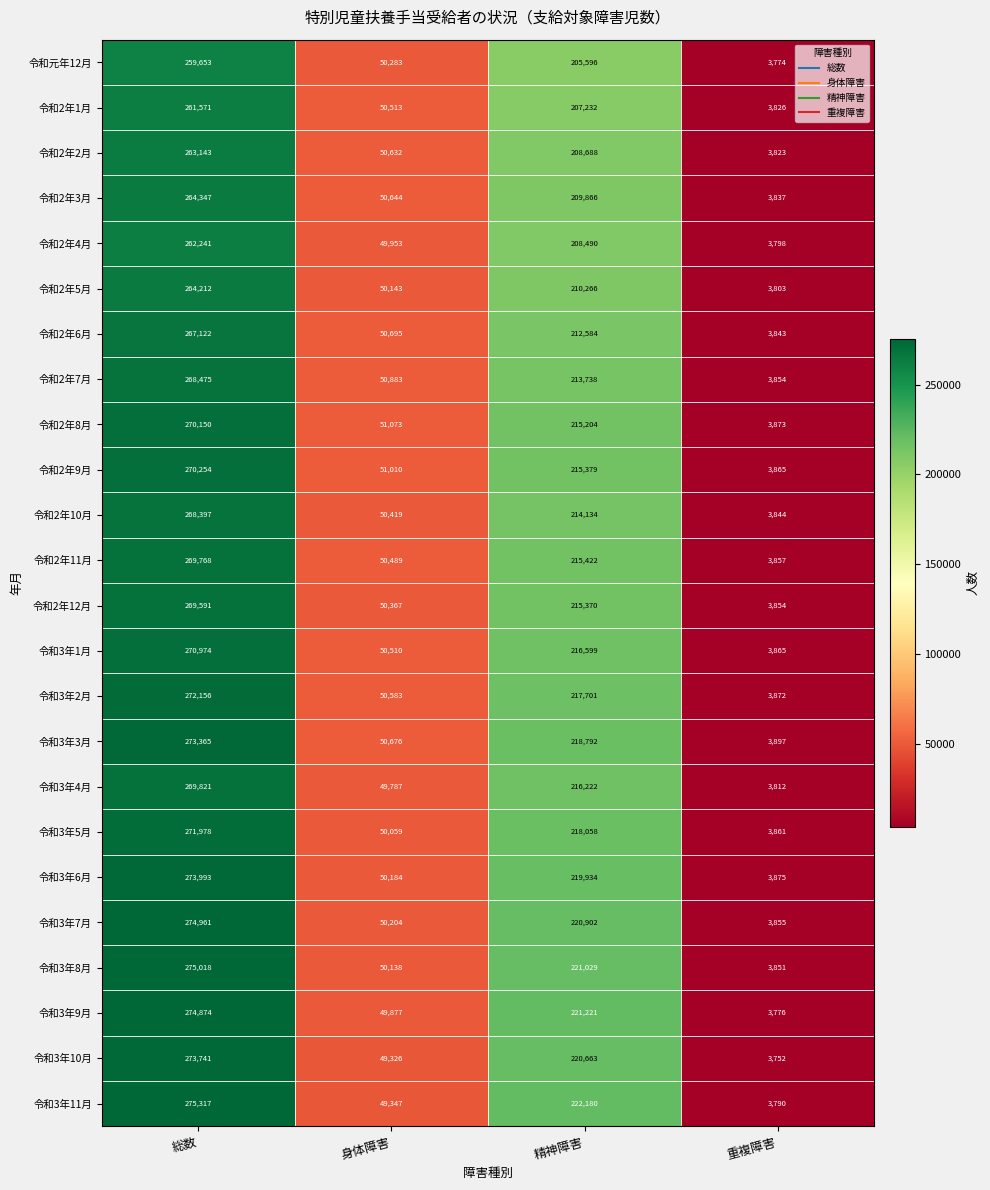

List the labels in order of 令和3年3月 value, smallest first.

重複障害, 身体障害, 精神障害, 総数